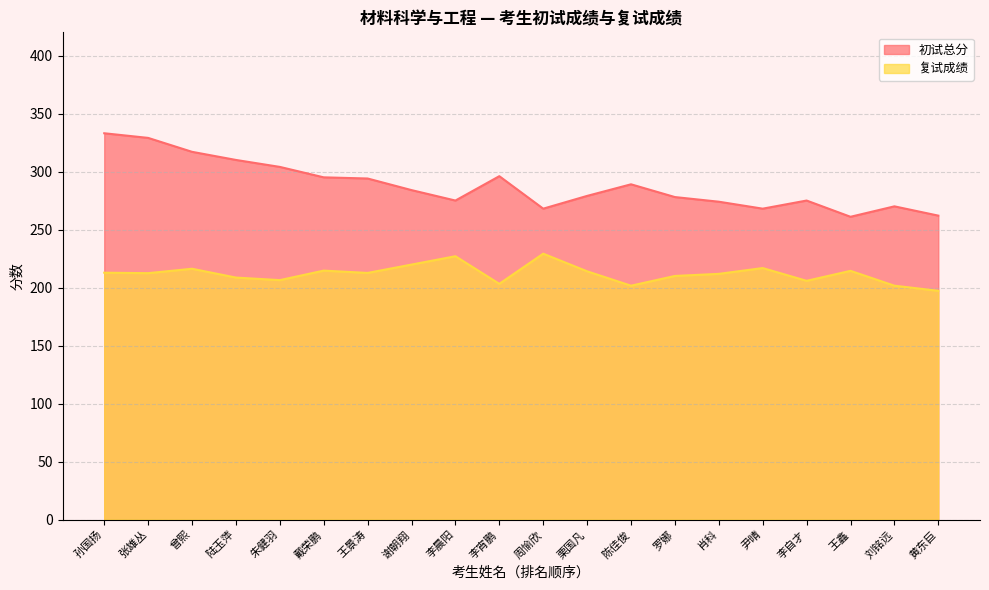

At which category does 初试总分 reach its first local valley?

李晨阳